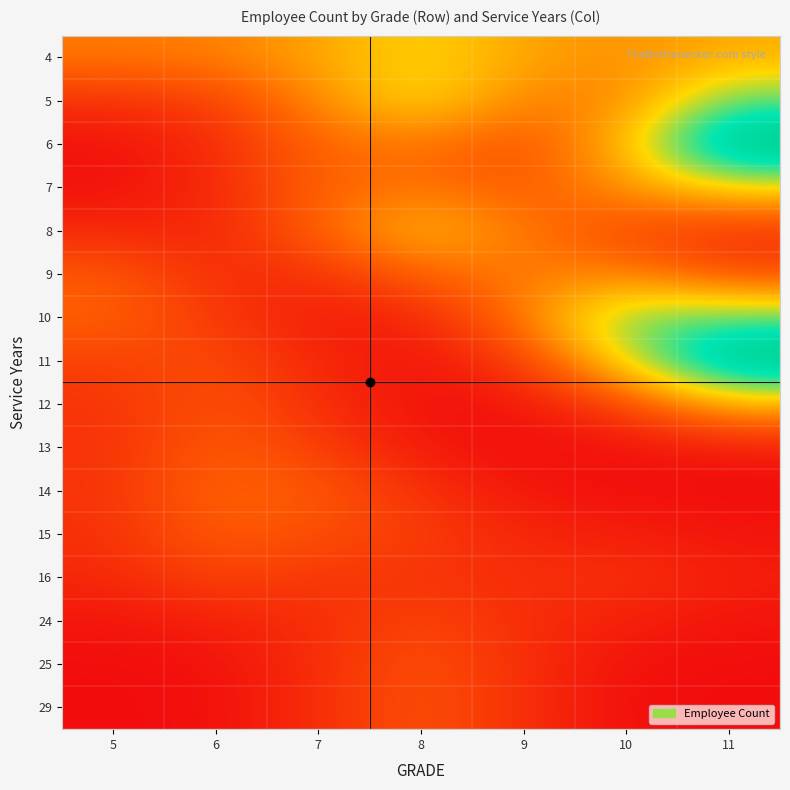

Reading left to right, extract all data points from this chart.

4: 5=0.7	6=0.8	7=1.0	8=1.2	9=1.0	10=0.8	11=1.0
5: 5=0.3	6=0.4	7=0.8	8=1.3	9=0.8	10=0.8	11=1.6
6: 5=0.0	6=0.2	7=0.6	8=0.7	9=0.4	10=1.1	11=2.5
7: 5=0.0	6=0.2	7=0.6	8=0.7	9=0.5	10=0.9	11=1.3
8: 5=0.2	6=0.2	7=0.6	8=1.1	9=0.7	10=0.4	11=0.2
9: 5=0.5	6=0.2	7=0.3	8=0.6	9=0.7	10=0.8	11=0.4
10: 5=0.6	6=0.3	7=0.1	8=0.2	9=0.7	10=1.6	11=1.6
11: 5=0.4	6=0.4	7=0.2	8=0.0	9=0.3	10=1.3	11=2.5
12: 5=0.3	6=0.5	7=0.2	8=0.0	9=0.1	10=0.4	11=1.0
13: 5=0.3	6=0.6	7=0.3	8=0.1	9=0.0	10=0.0	11=0.1
14: 5=0.3	6=0.6	7=0.5	8=0.3	9=0.1	10=0.0	11=0.0
15: 5=0.2	6=0.6	7=0.5	8=0.3	9=0.2	10=0.1	11=0.1
16: 5=0.2	6=0.4	7=0.3	8=0.3	9=0.2	10=0.3	11=0.1
24: 5=0.1	6=0.1	7=0.2	8=0.4	9=0.2	10=0.1	11=0.1
25: 5=0.0	6=0.0	7=0.2	8=0.5	9=0.2	10=0.0	11=0.0
29: 5=0.0	6=0.0	7=0.2	8=0.5	9=0.2	10=0.0	11=0.0